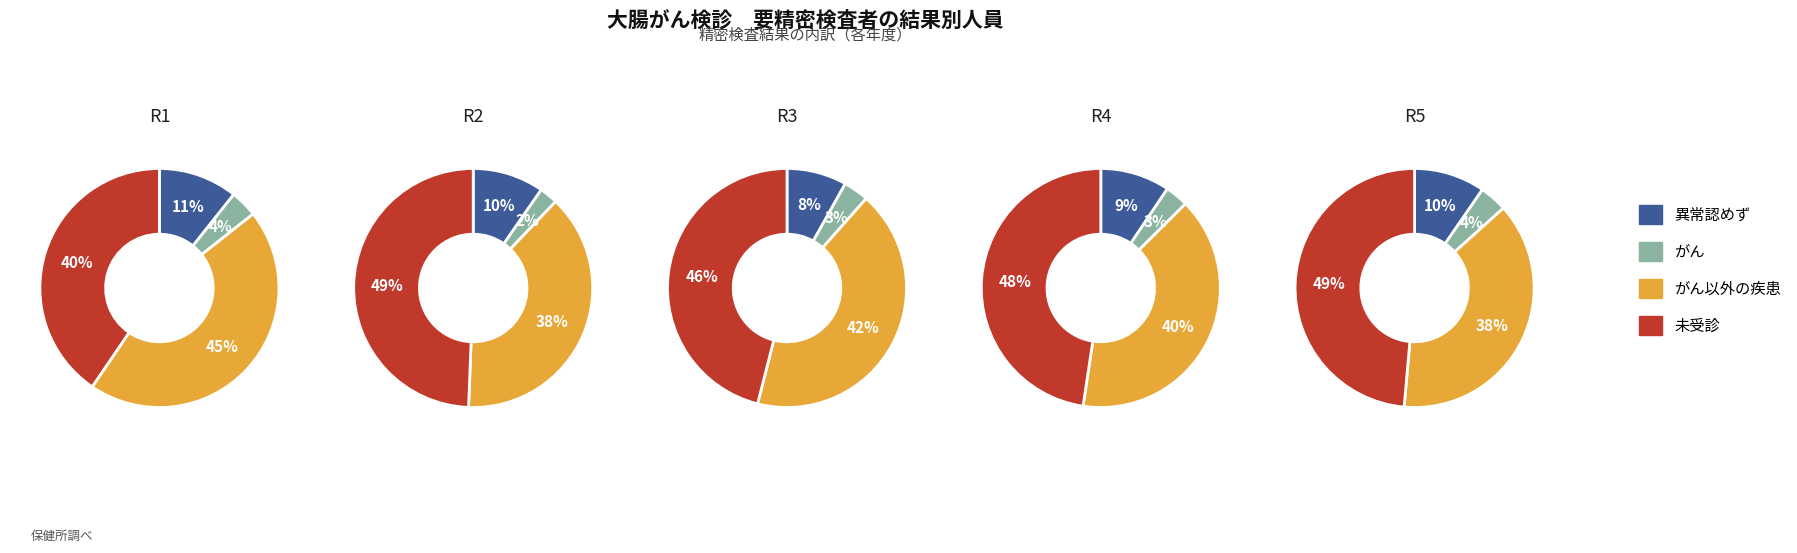

Is it true that R4 is 10% of the pie?

False